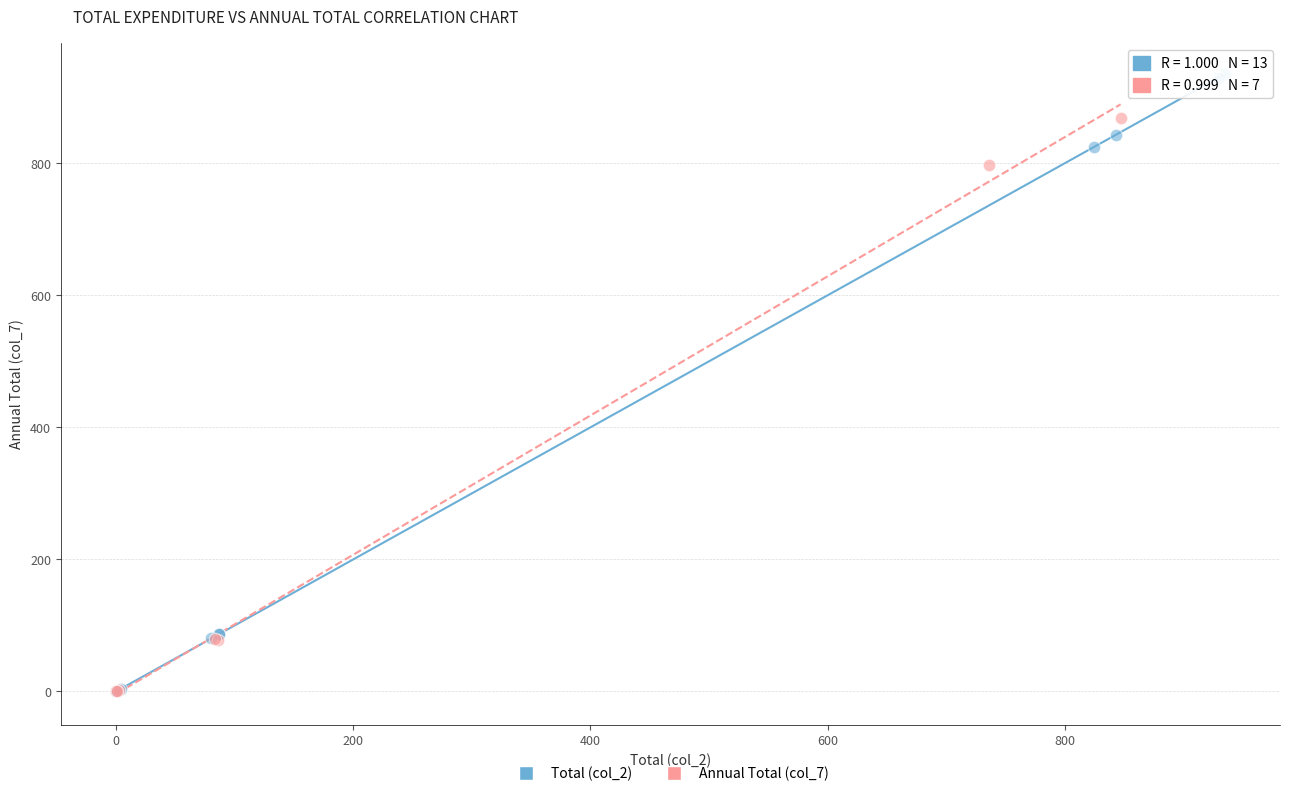

Which series has the largest Y range (max minus min)?

Total (col_2)